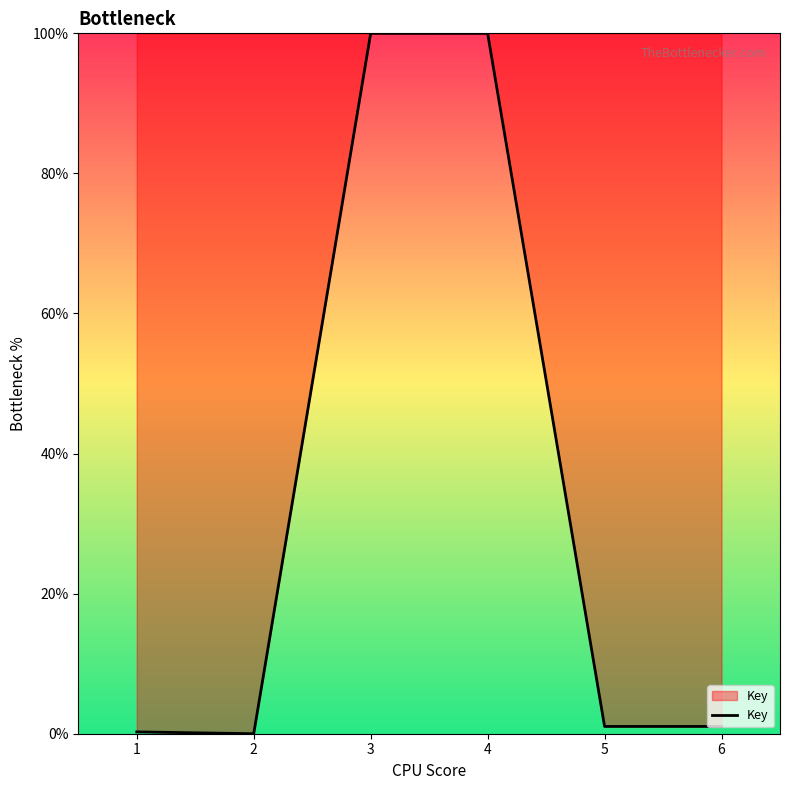

Which has a higher value, 5 or 2?

5